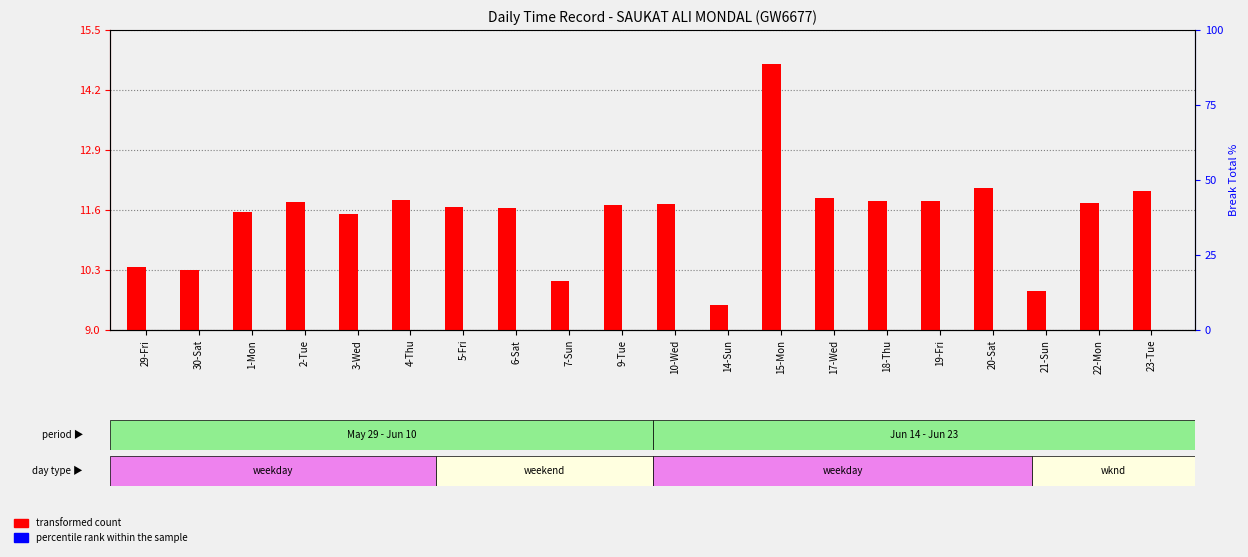

Rank the categories by percentile rank within the sample value from highest to lowest.

29-Fri, 30-Sat, 1-Mon, 2-Tue, 3-Wed, 4-Thu, 5-Fri, 6-Sat, 7-Sun, 9-Tue, 10-Wed, 14-Sun, 15-Mon, 17-Wed, 18-Thu, 19-Fri, 20-Sat, 21-Sun, 22-Mon, 23-Tue